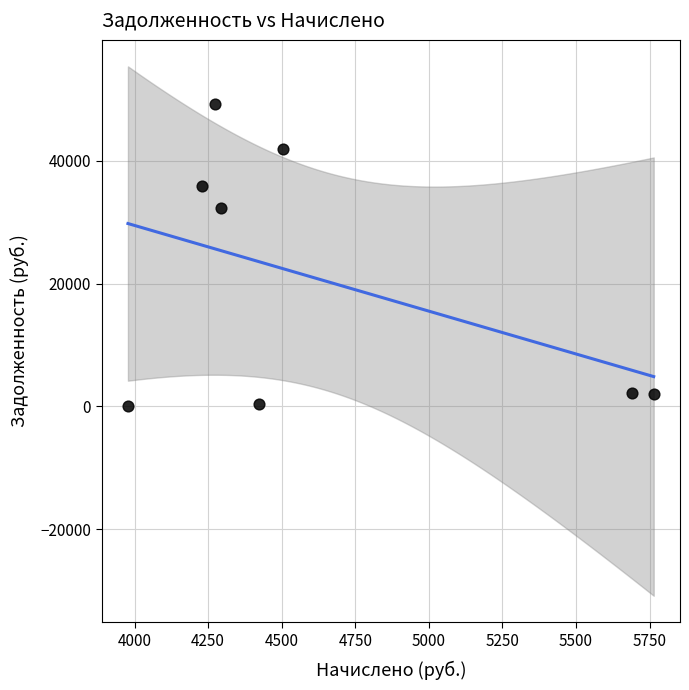

What is the average X value?

4644.4